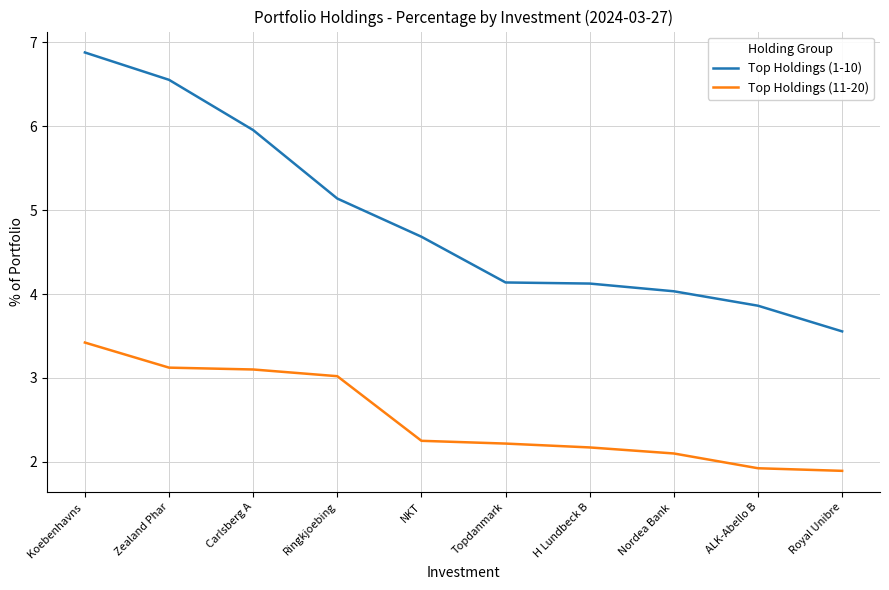

At which category is the sum across all series the highest?

Koebenhavns 